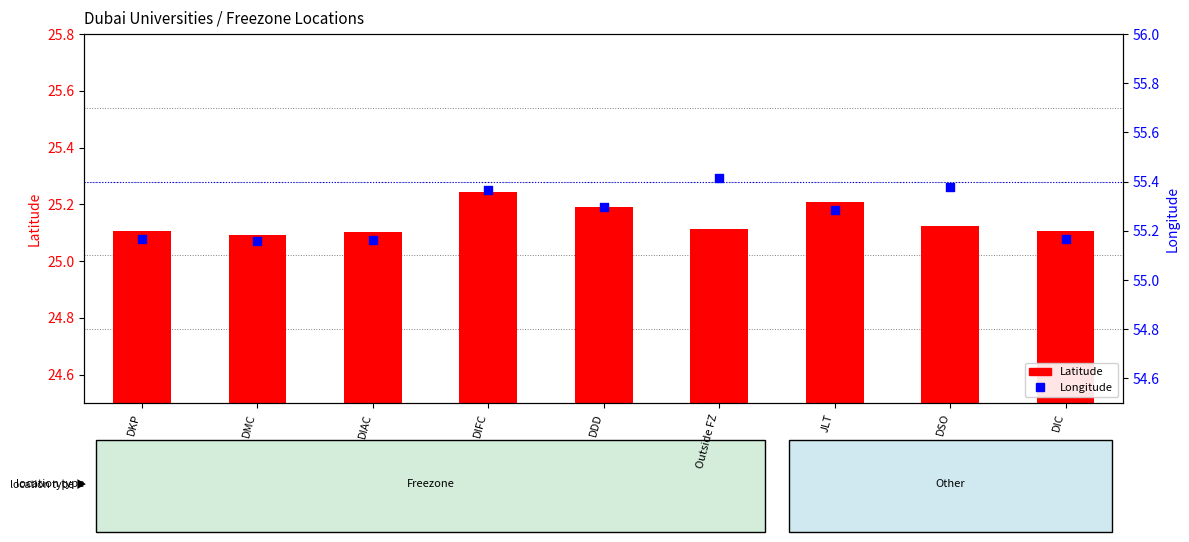

Is the value of Longitude at Outside FZ greater than the value of Latitude at DKP?

Yes